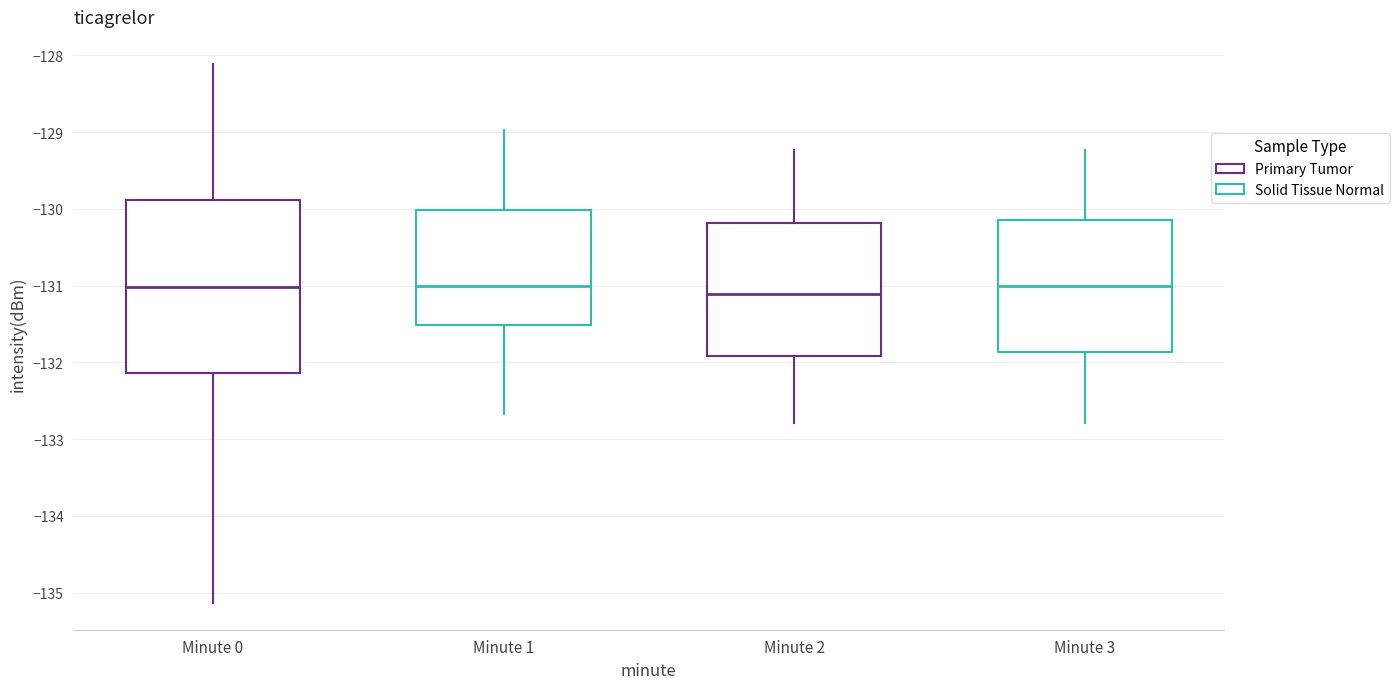

Reading left to right, transcribe this box plot: for each box, give where its median line is, the range the box spans, and where its two whiskers end, as read against the y-axis. The values are not printed on the chart, so give them approximately, as read against the axis.

Minute 0: median -131.0, box -132.1 to -129.9, whiskers -135.1 to -128.1
Minute 1: median -131.0, box -131.5 to -130.0, whiskers -132.7 to -129.0
Minute 2: median -131.1, box -131.9 to -130.2, whiskers -132.8 to -129.2
Minute 3: median -131.0, box -131.9 to -130.2, whiskers -132.8 to -129.2